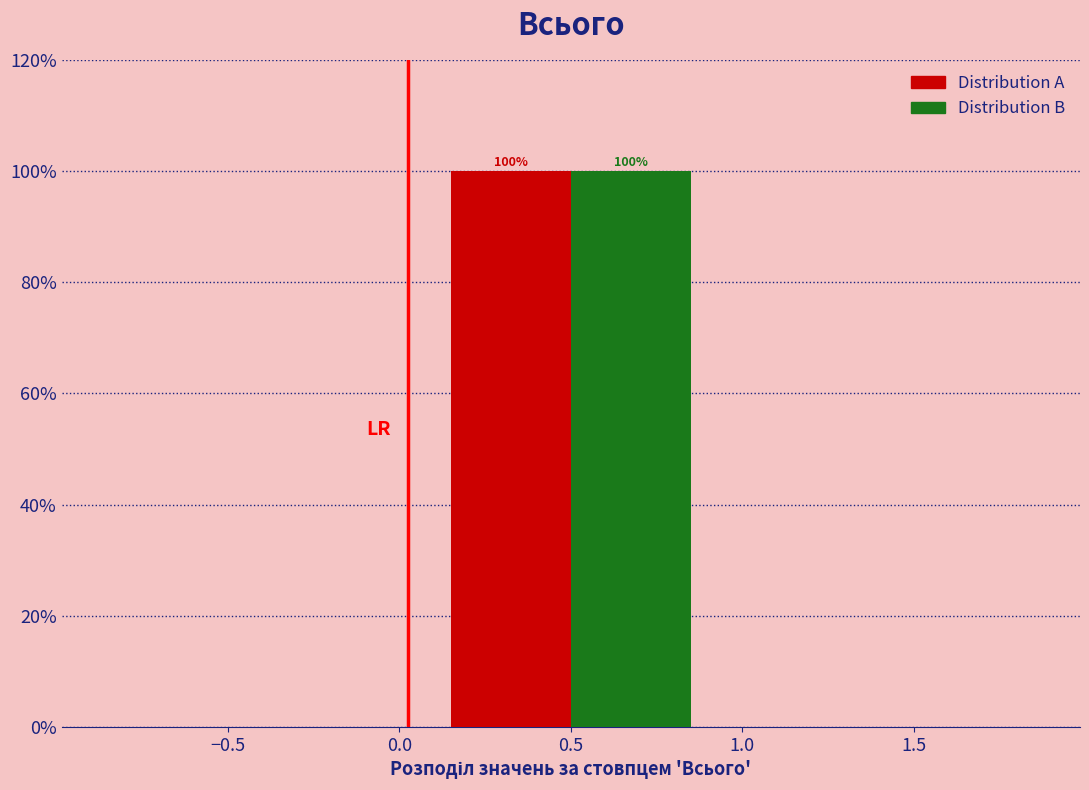

In the Distribution B series, which range on the x-axis has the tallest bar?

0 to 1